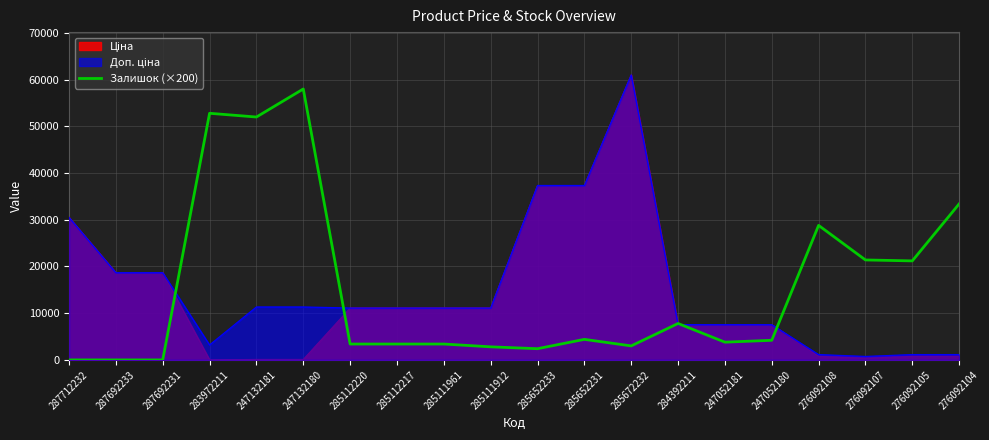

Is it true that the value at 283972211 is 10666?

False